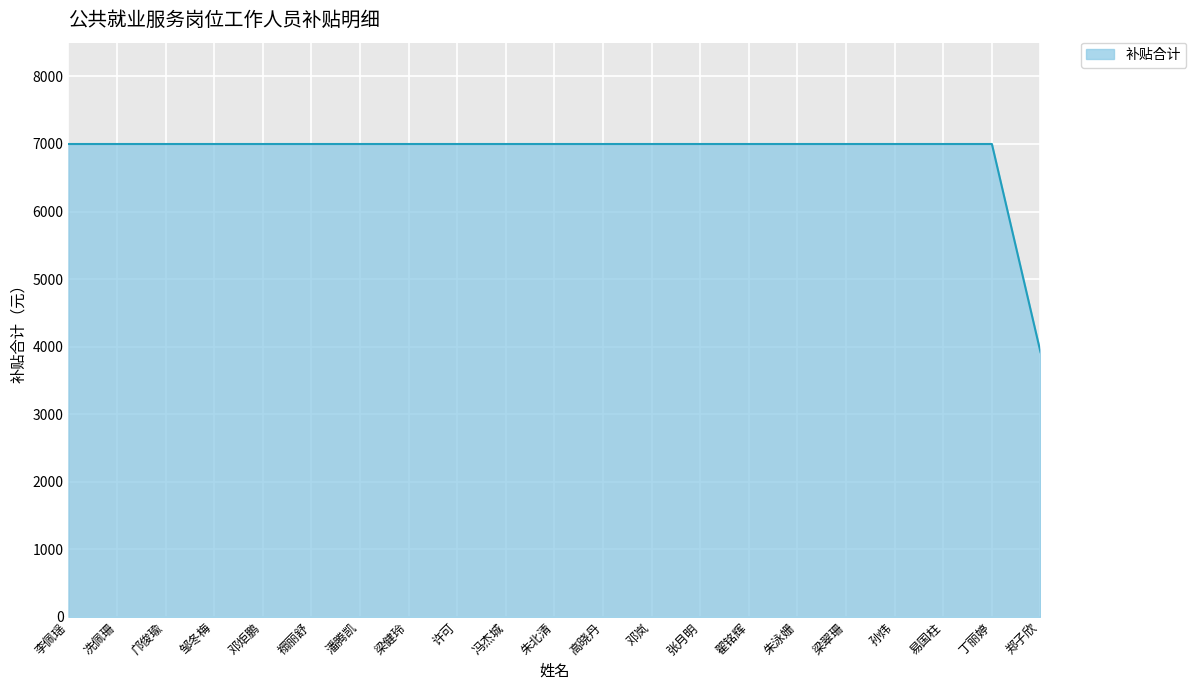

What is the ratio of the value at 丁丽婷 to the value at 禤丽舒?

1.0